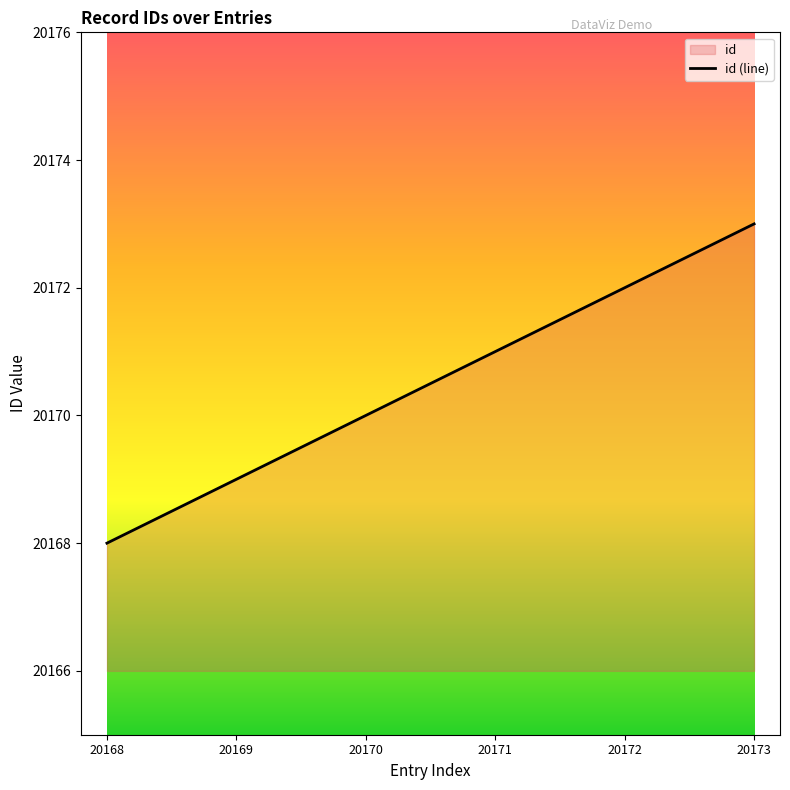

Reading left to right, what are all the values shown in this chart?

20168=20168	20169=20169	20170=20170	20171=20171	20172=20172	20173=20173